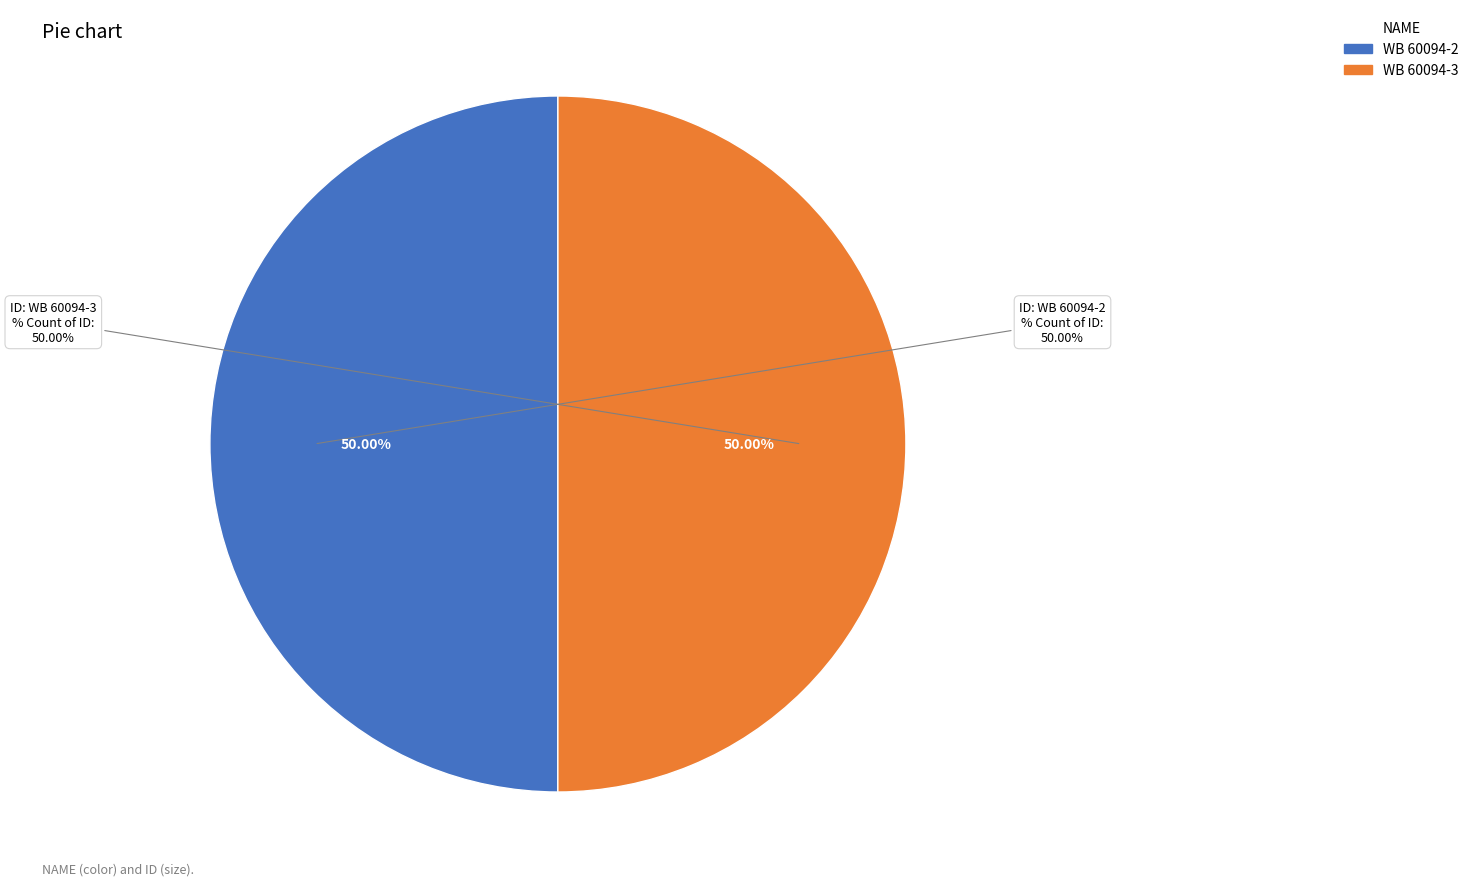

What is the total percentage of WB 60094-3 and WB 60094-2?

100.0%